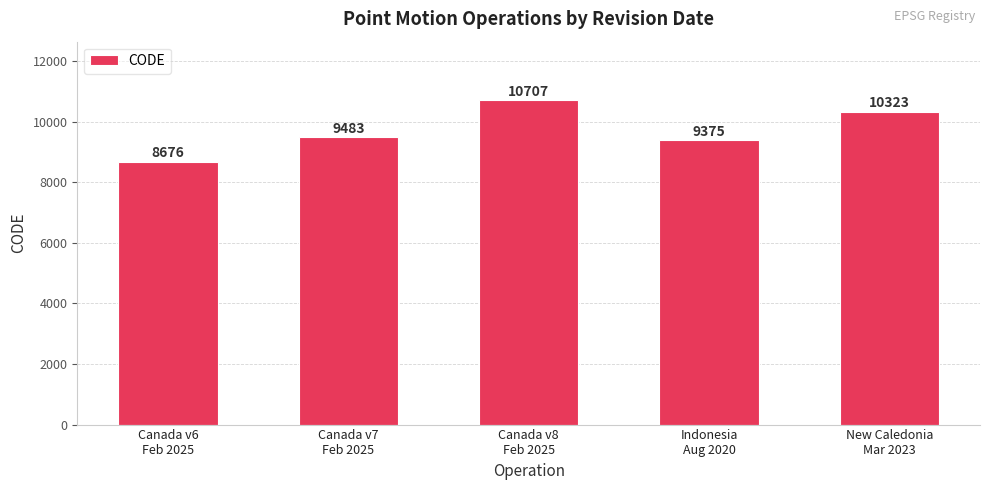

Reading right to left, what are all the values shown in this chart?

10323	9375	10707	9483	8676